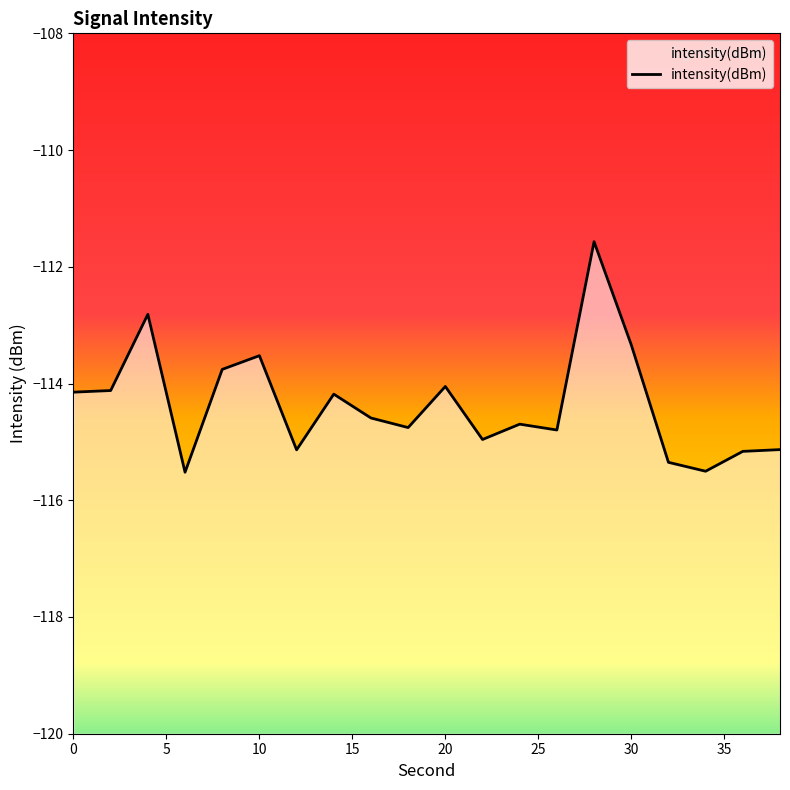

Which has a higher value, 2 or 38?

2